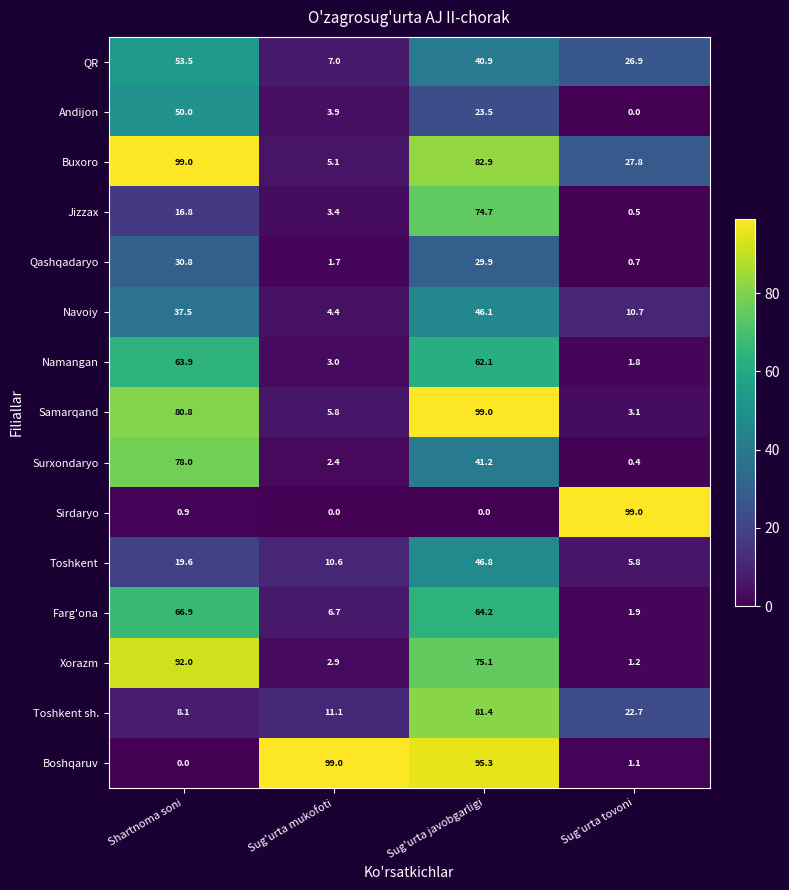

What is the difference between the Samarqand values at Sug'urta javobgarligi and Sug'urta tovoni?

95.9